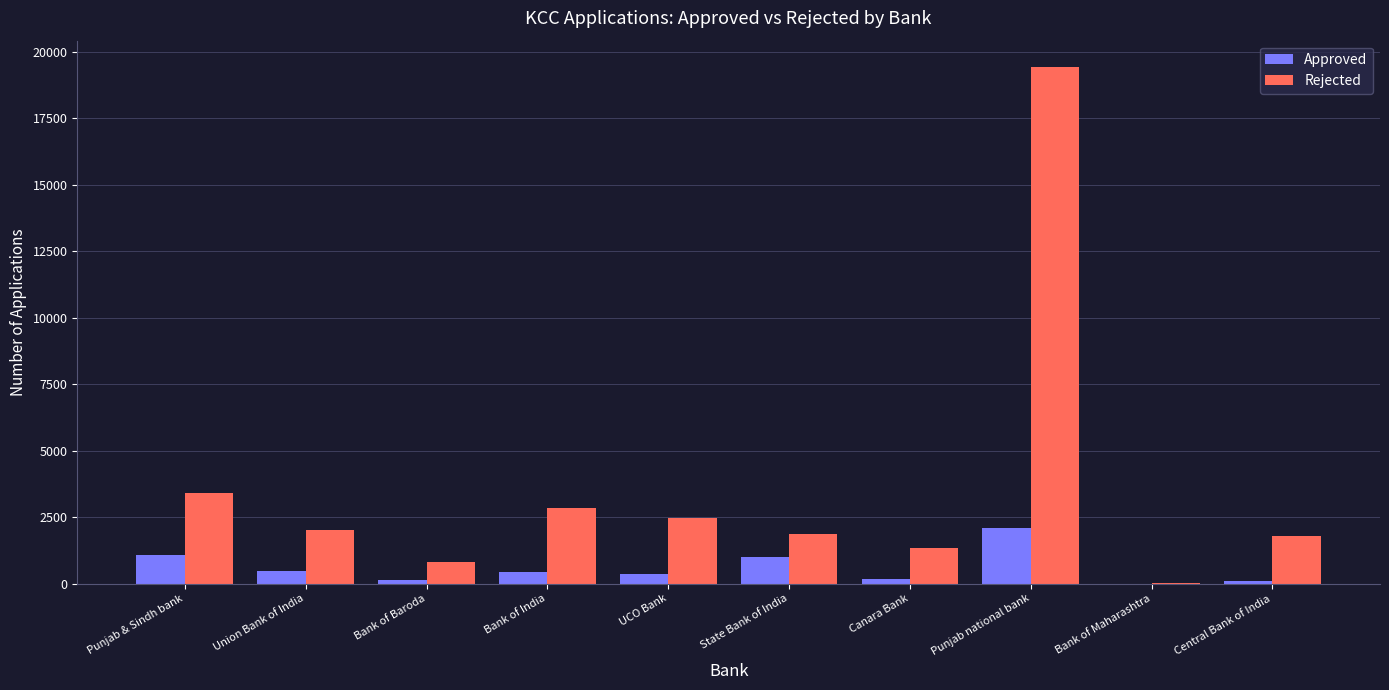

The Approved series shows 997 at State Bank of India. True or false?

True